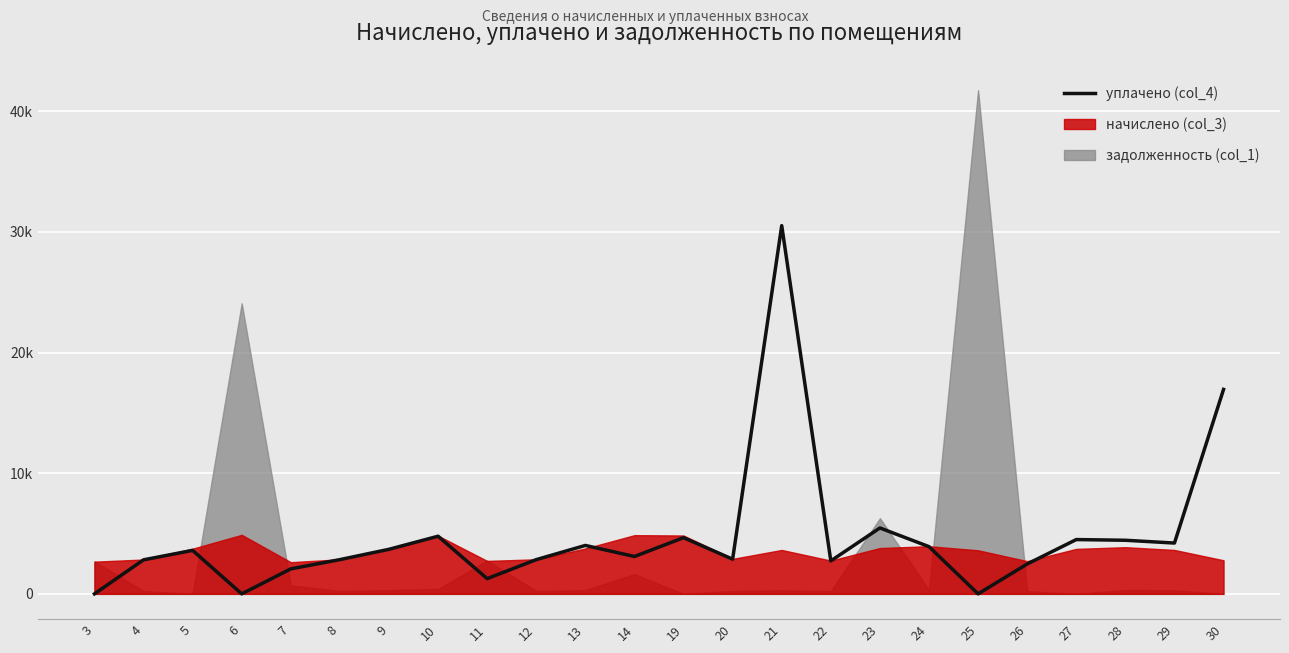

Is it true that the value at 28 is 6234.0?

False